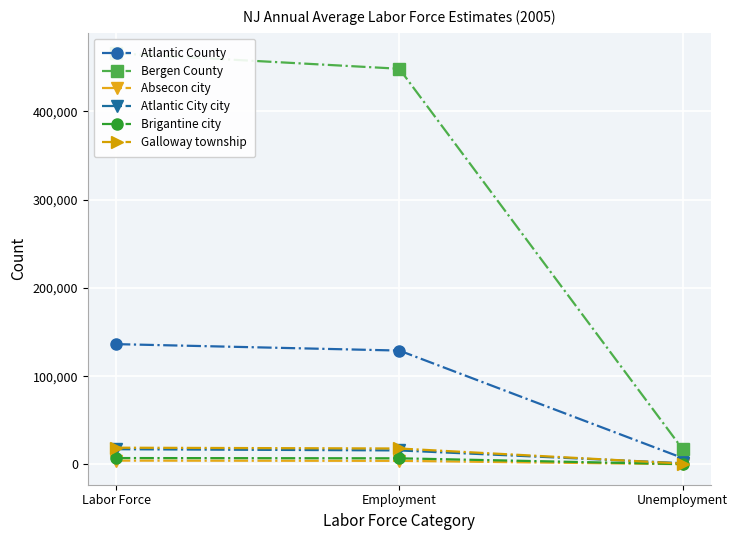

The value of Atlantic County at Labor Force is 136314. True or false?

True